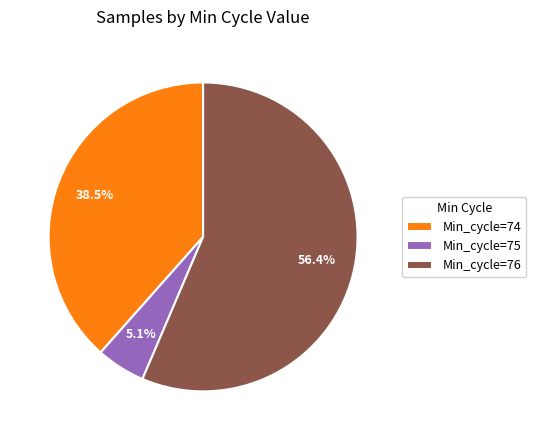

Approximately how many times larger is the value at Min_cycle=74 compared to Min_cycle=76?

0.7